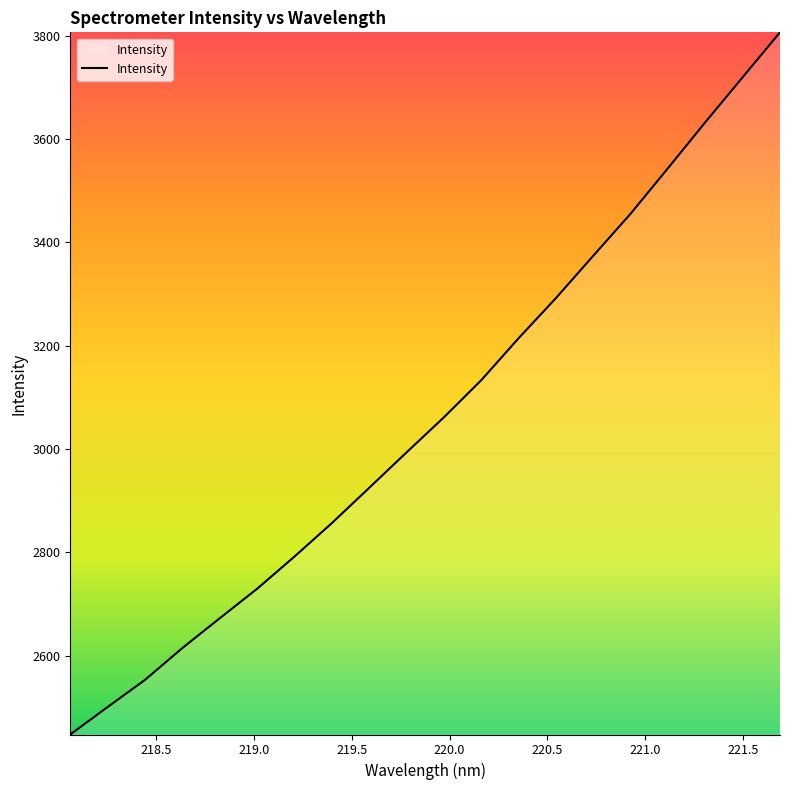

What is the minimum value shown in the chart?

2447.1